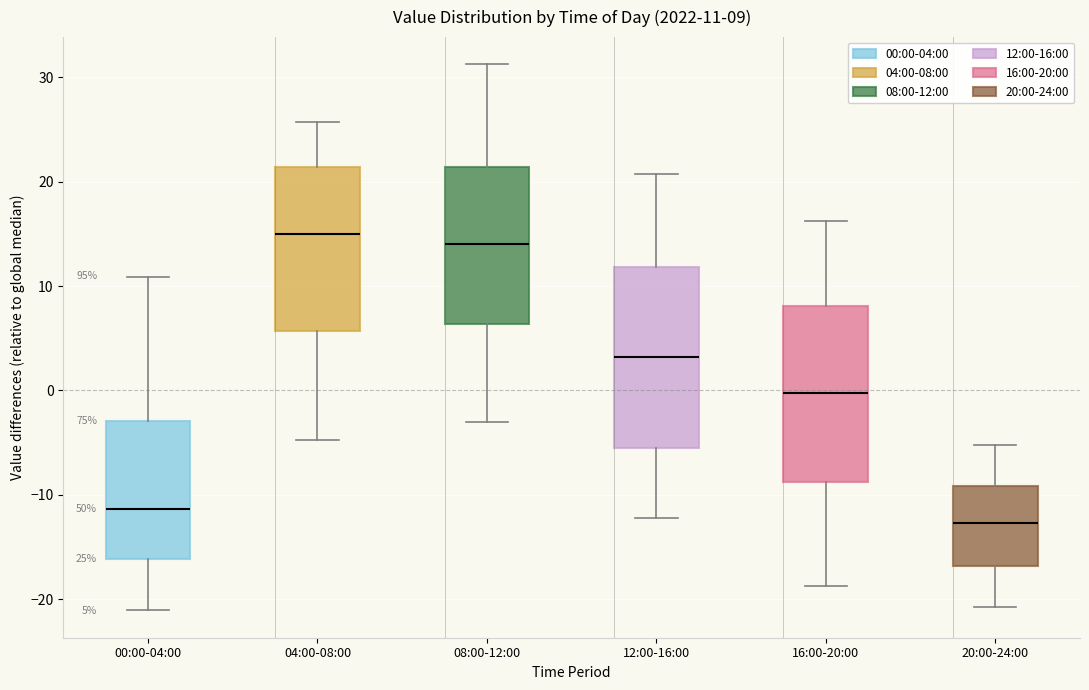

Which box has the highest median line?

04:00-08:00